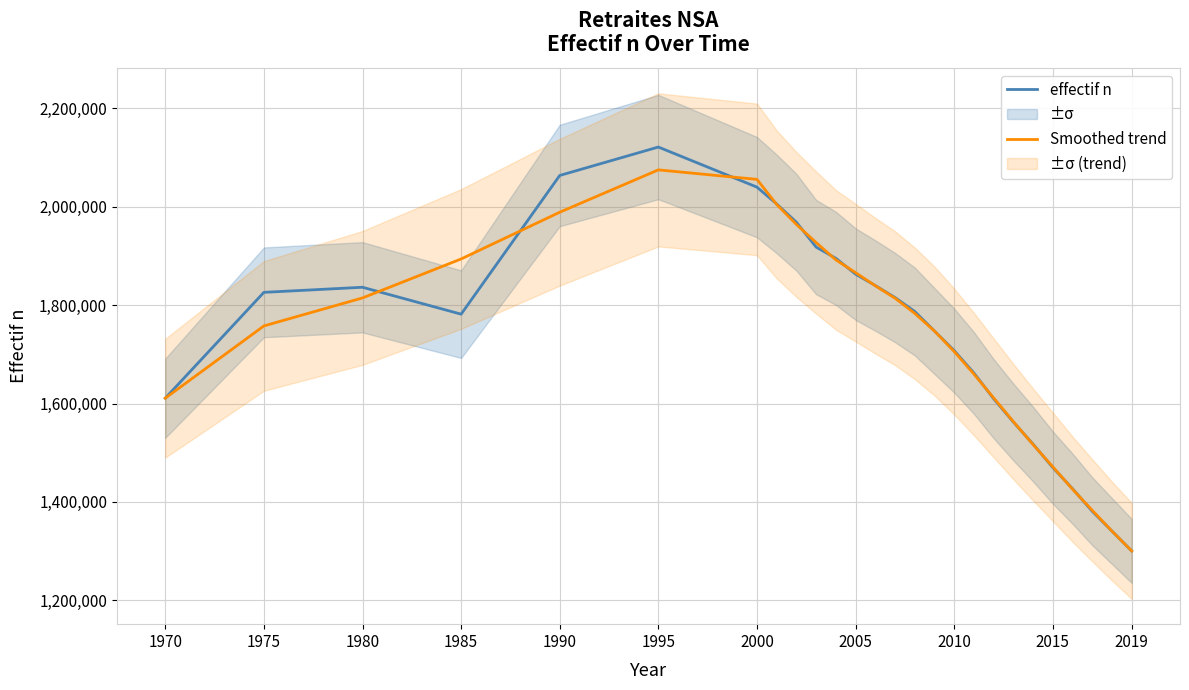

What is the highest value of the effectif n series?

2121526.0